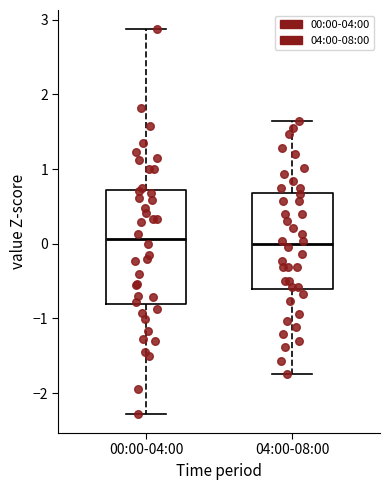

Reading left to right, read every box against the y-axis: the position of its median line, the range the box covers, and the ends of its whiskers. The values are not printed on the chart, so give them approximately, as read against the axis.

00:00-04:00: median 0.1, box -0.8 to 0.7, whiskers -2.3 to 2.9
04:00-08:00: median 0.0, box -0.6 to 0.7, whiskers -1.7 to 1.6